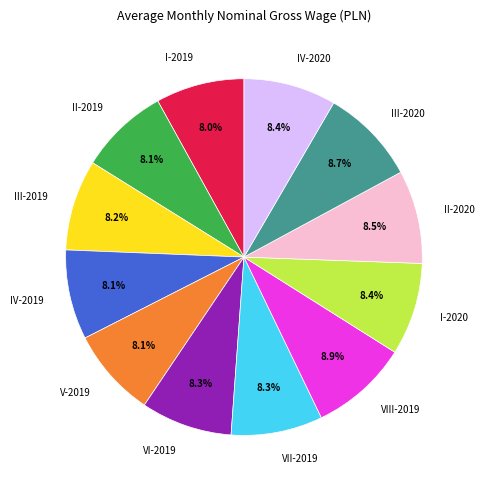

To the nearest percent, what is the average slice percentage?

8%